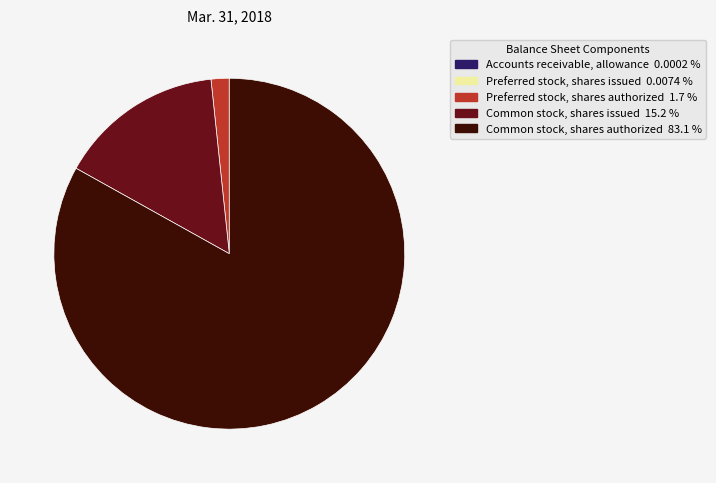

Is it true that Preferred stock, shares authorized is 15% of the pie?

False